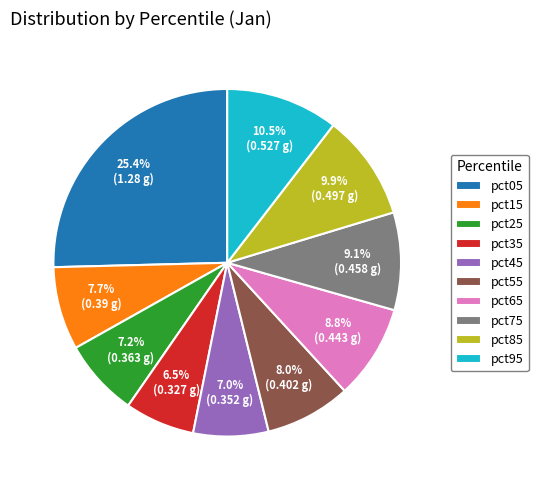

Between pct05 and pct25, which is larger?

pct05